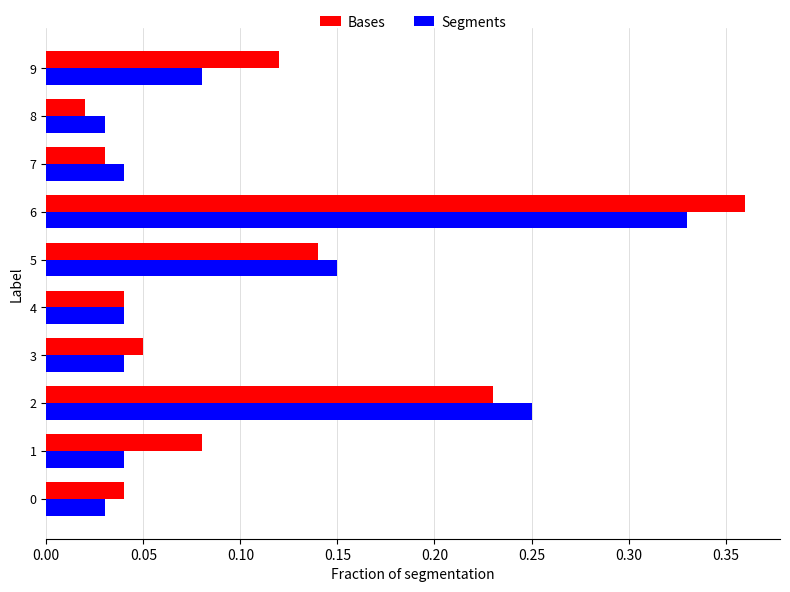

What is the sum of all Bases values?

1.1